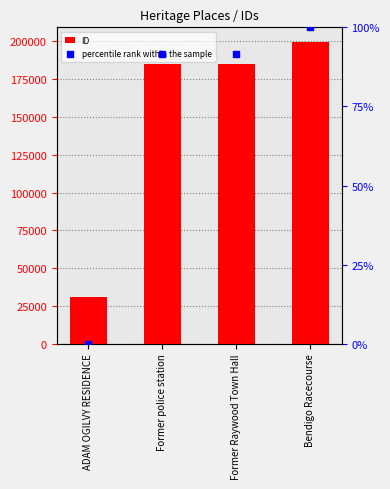

At which category is the sum across all series the highest?

Bendigo Racecourse